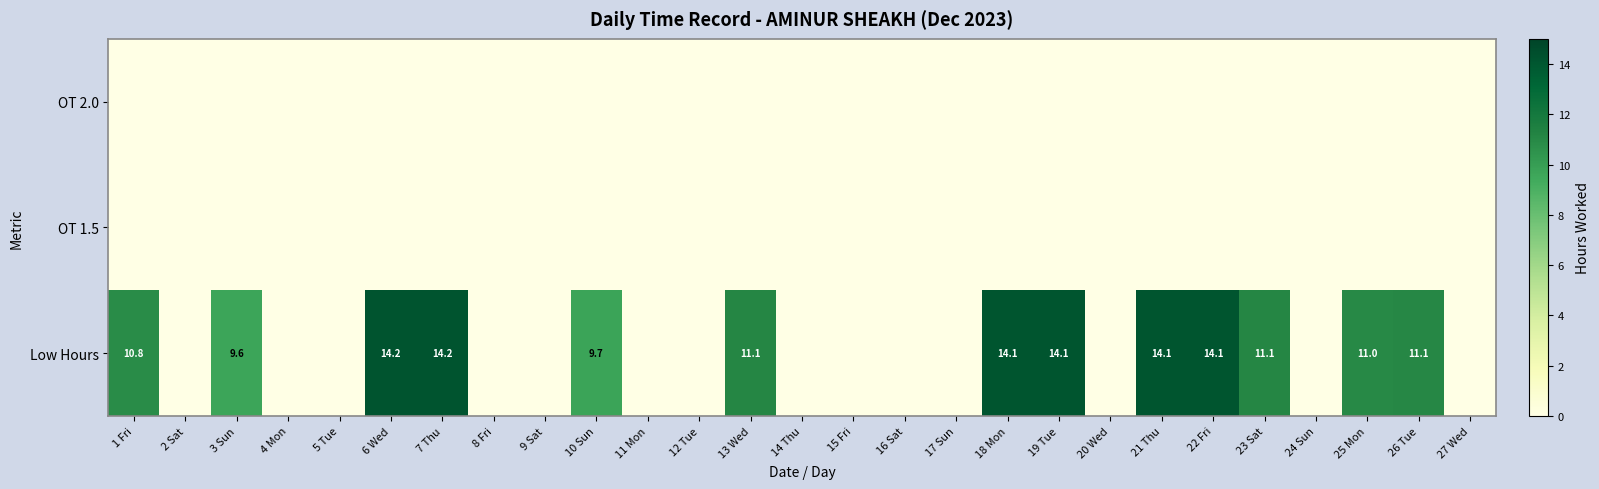

The Low Hours series shows 24.6 at 19 Tue. True or false?

False